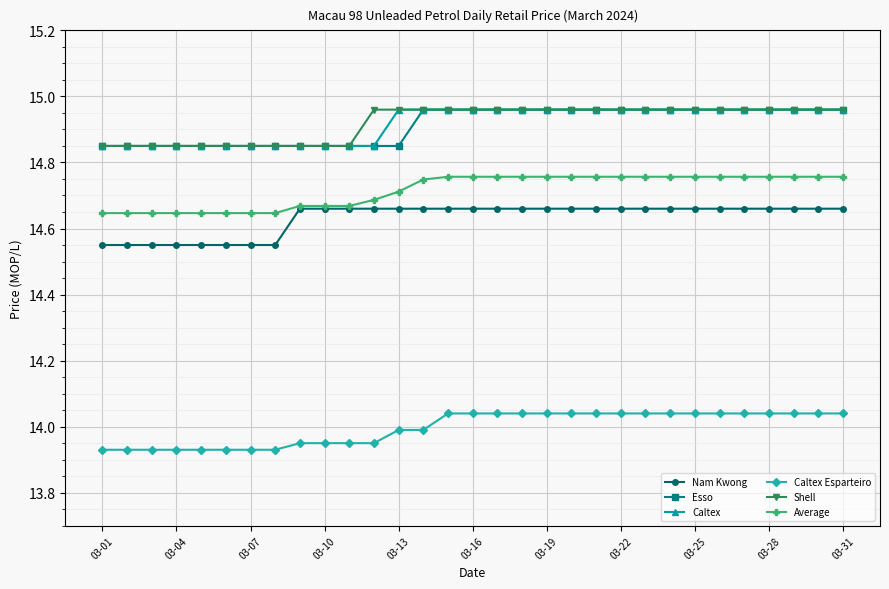

True or false: Nam Kwong and Caltex Esparteiro intersect in this chart.

False